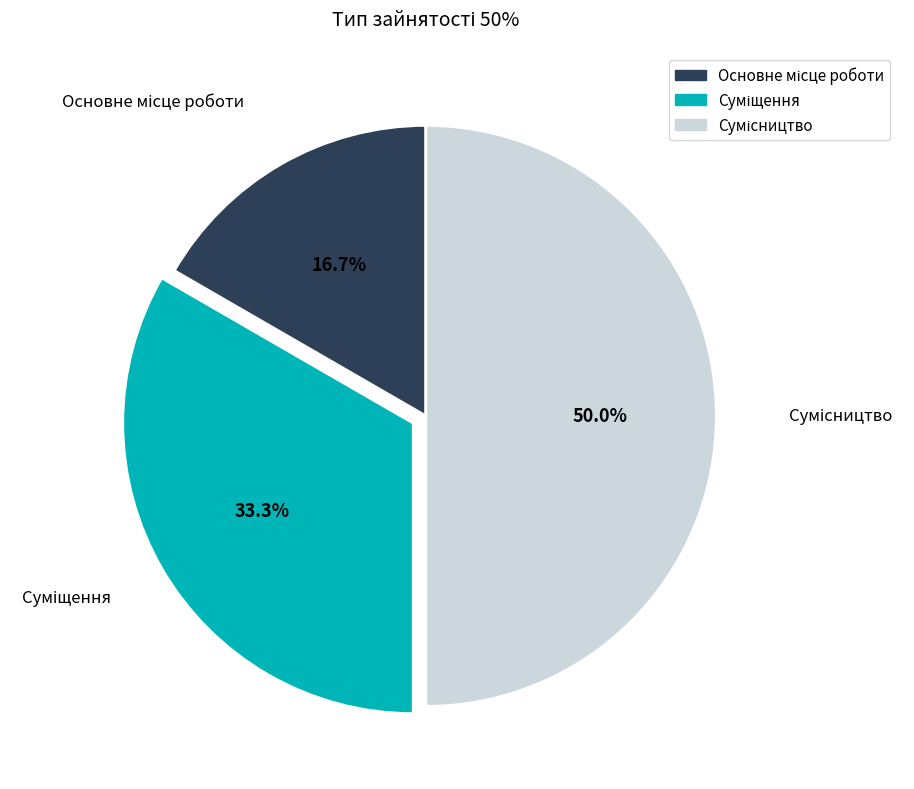

Does Сумісництво account for over 50% of the chart?

No